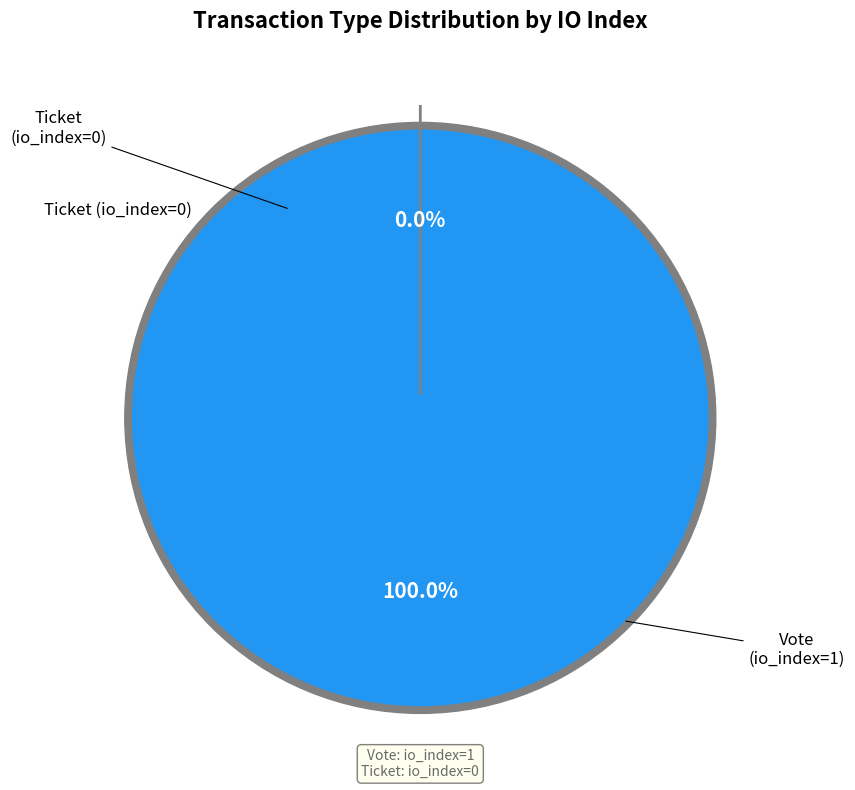

Count the number of slices in the pie.

2